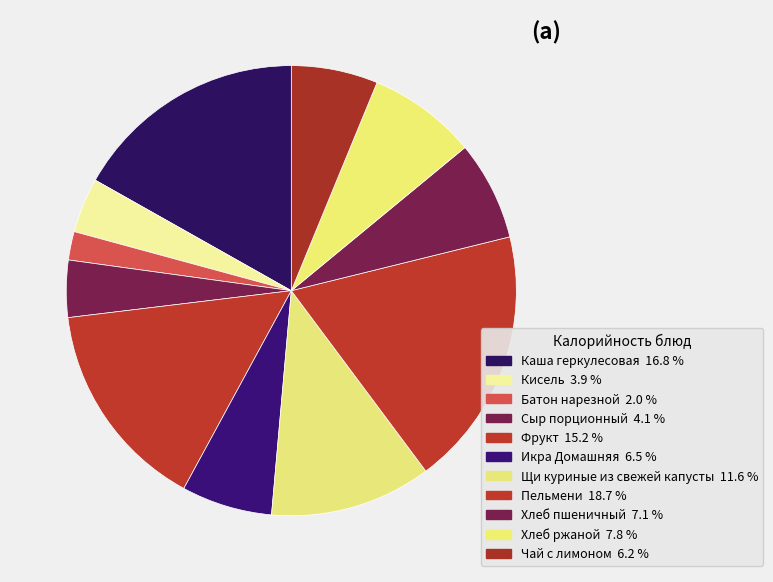

Does Хлеб пшеничный represent more than half of the total?

No